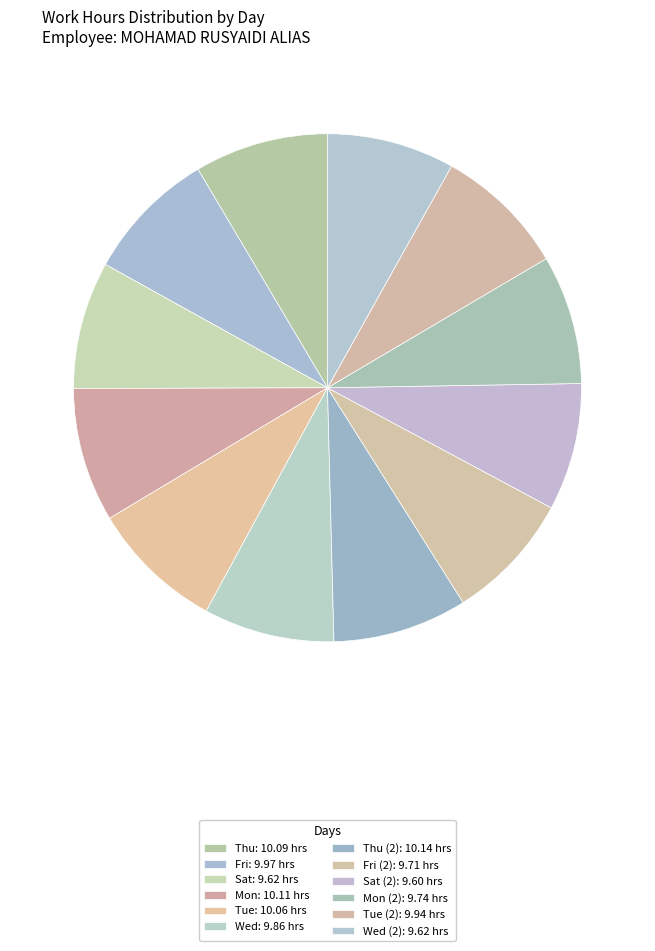

Which slice is the smallest?

Sat (2)